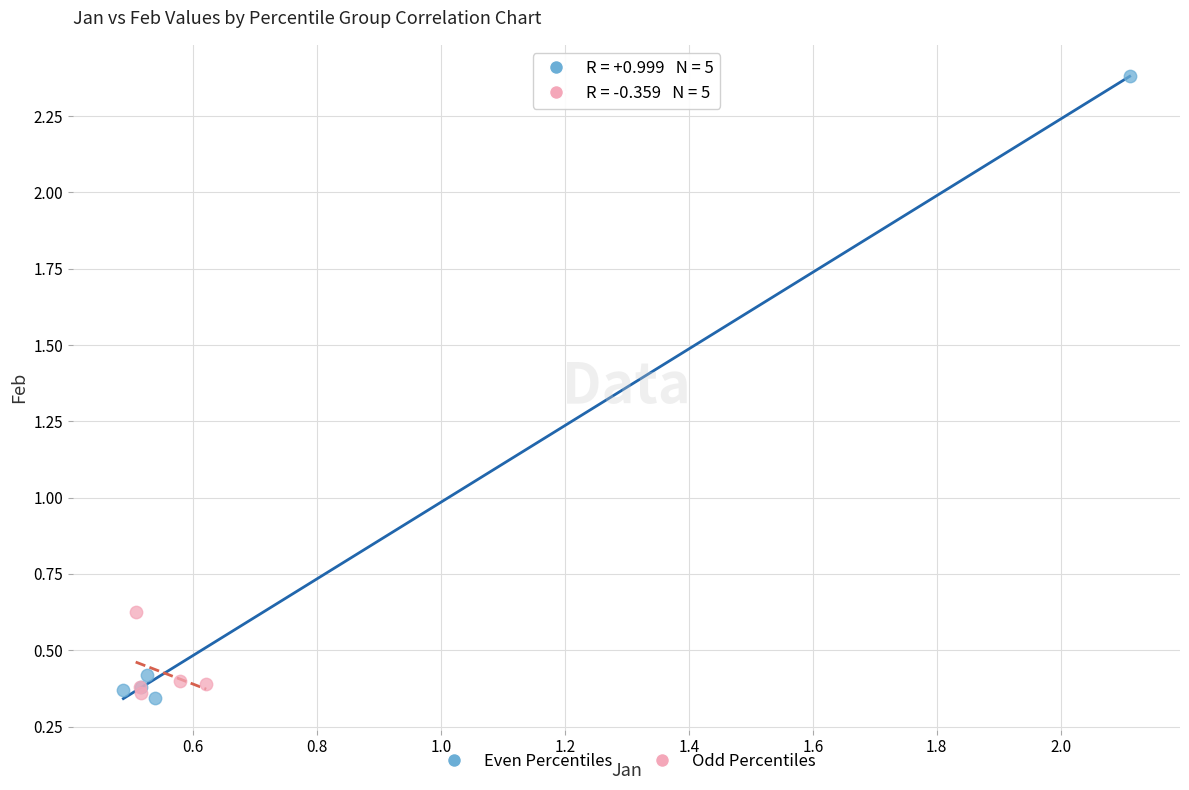

Which series reaches the maximum Y coordinate?

Even Percentiles